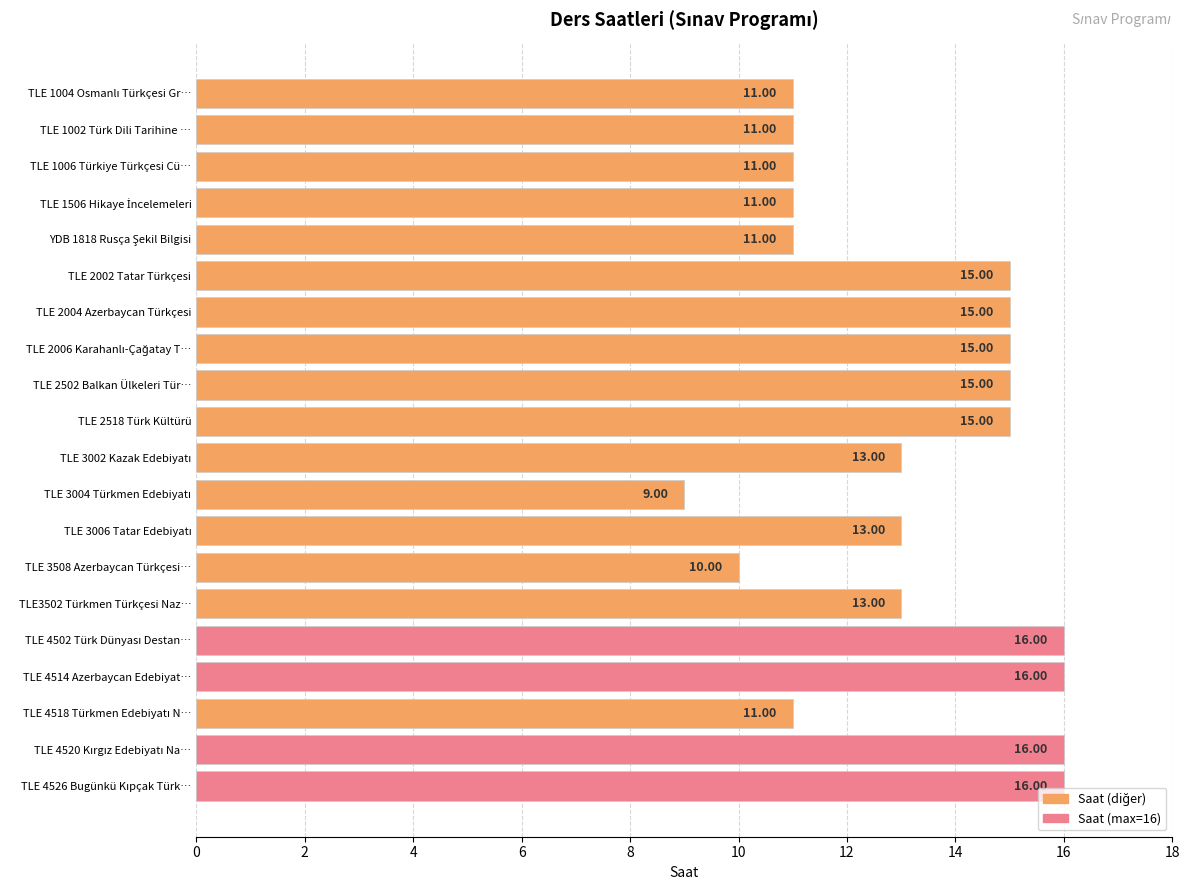

What is the change in value from TLE 2502 Balkan Ülkeleri Tür… to TLE 4514 Azerbaycan Edebiyat…?

+1